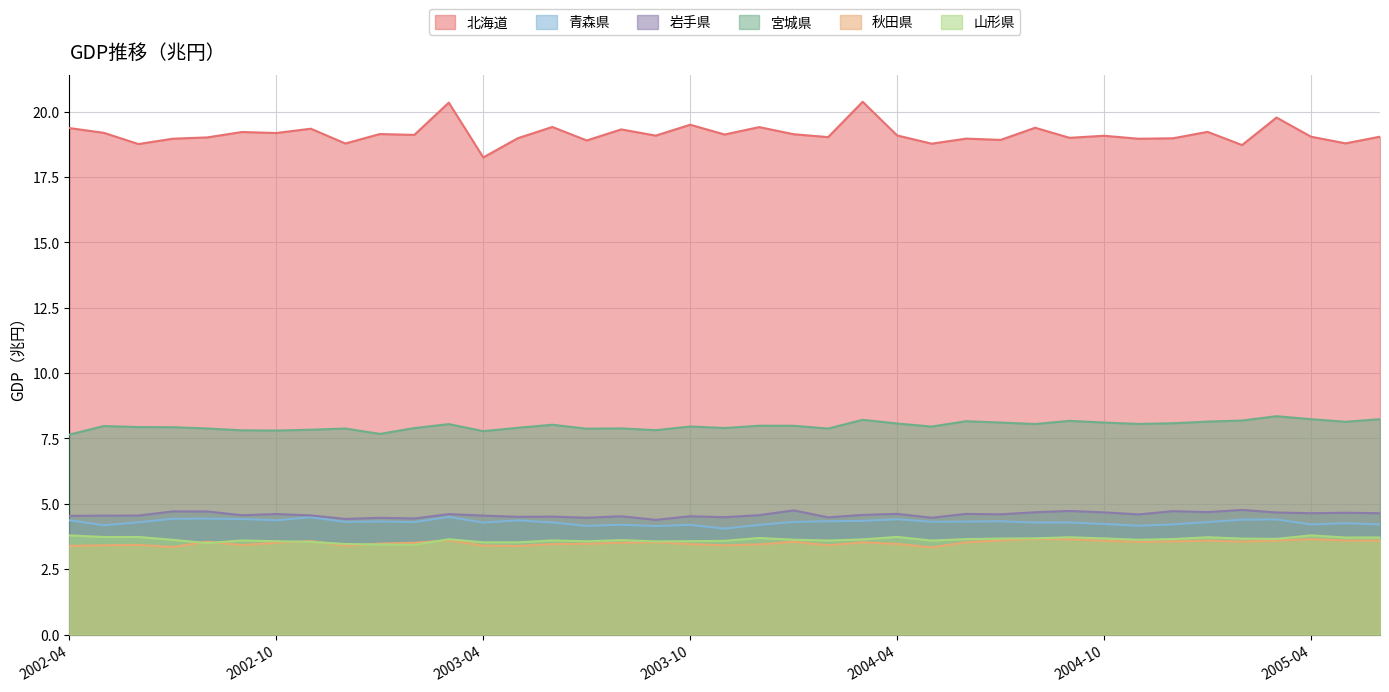

Between 2004-03 and 2004-10, which series saw the biggest shift?

北海道